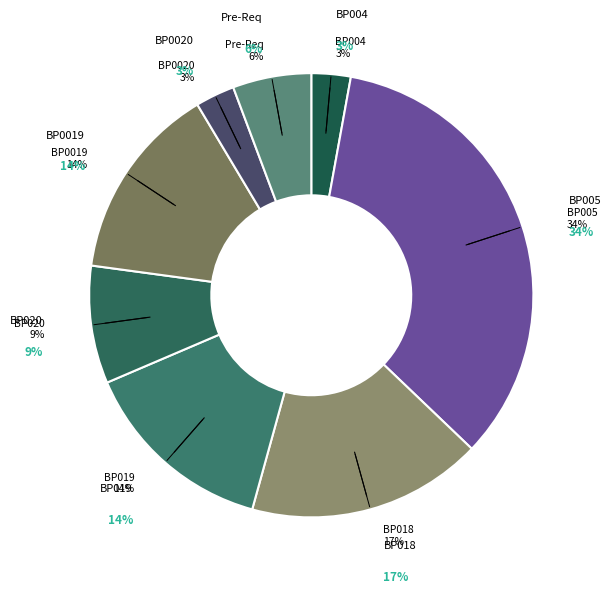

Rank the categories by value from lowest to highest.

BP004, BP0020, Pre-Req, BP020, BP019, BP0019, BP018, BP005